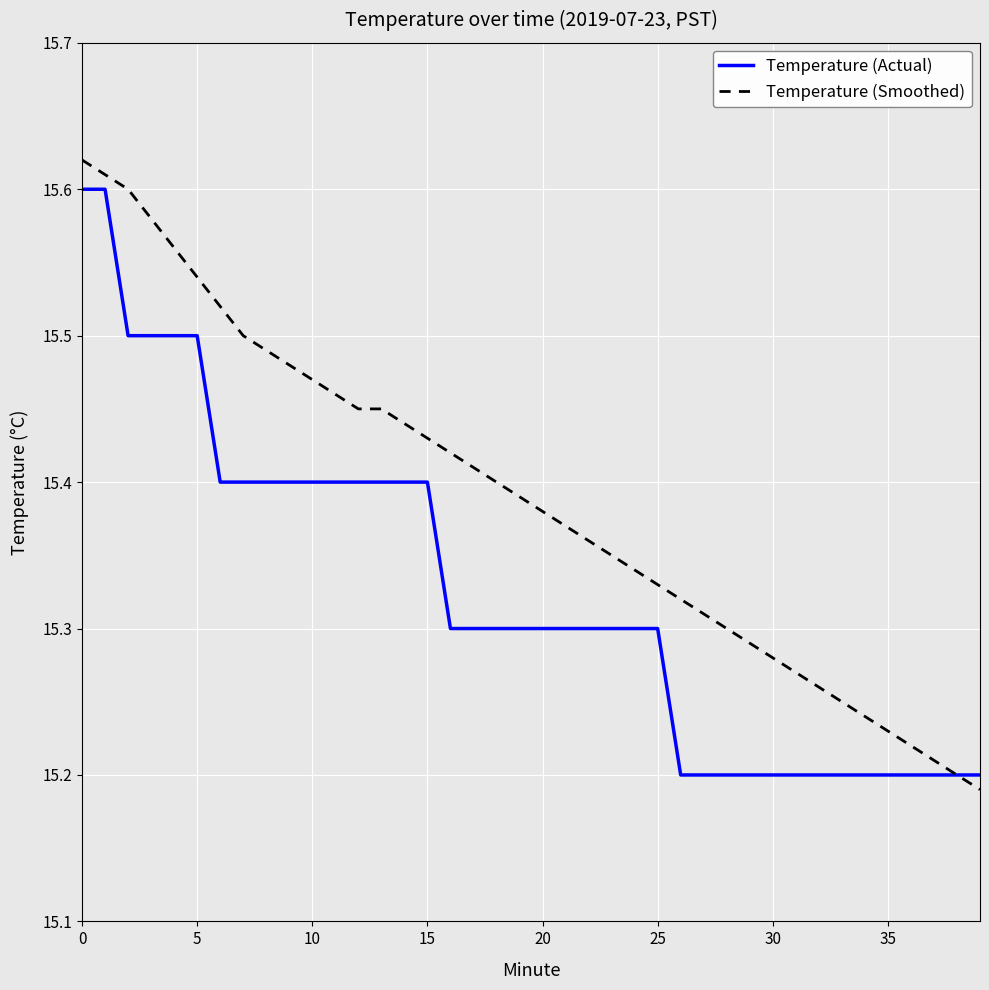

List the series in order of their overall mean, highest first.

Temperature (Smoothed), Temperature (Actual)